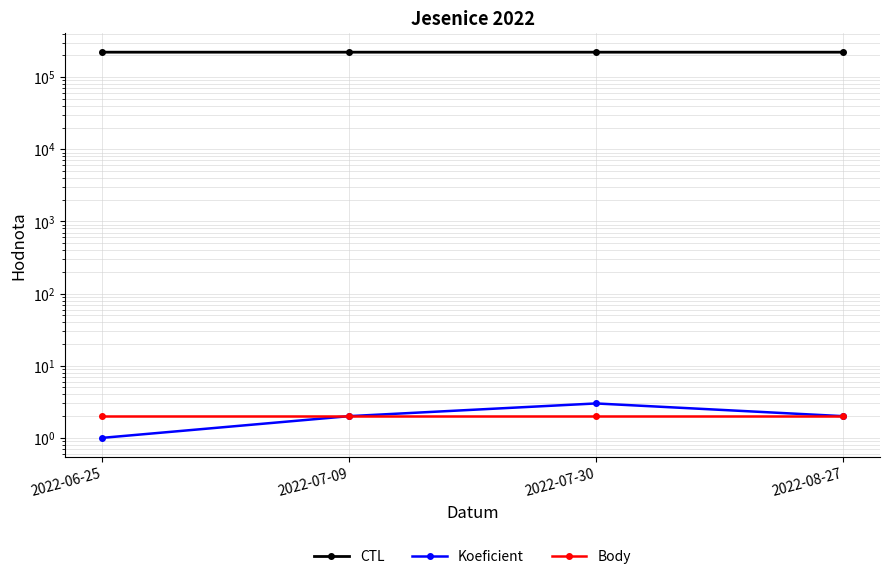

Which category has the lowest value in the Body series?

2022-06-25